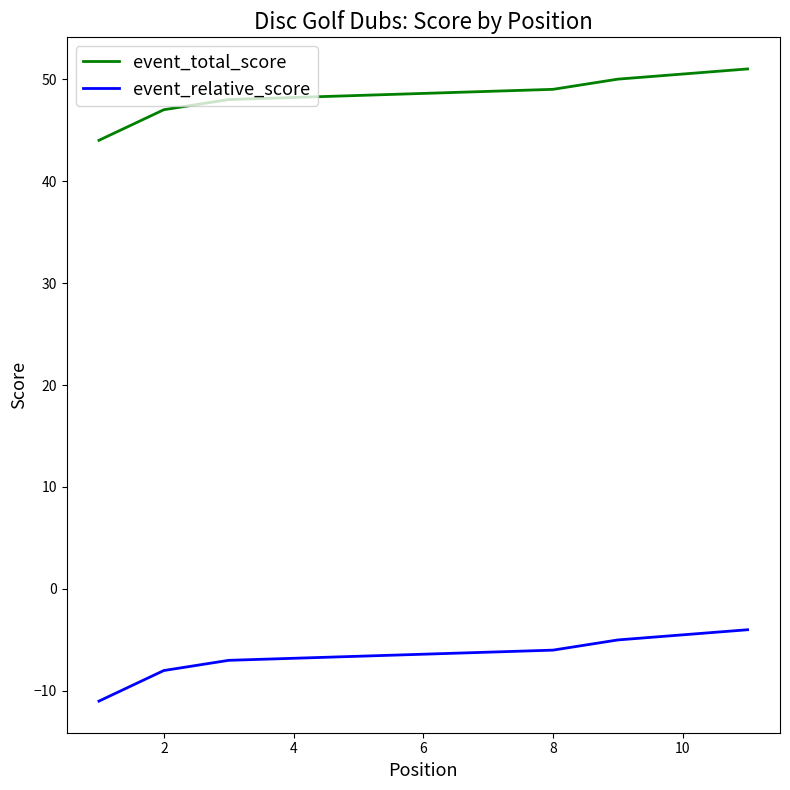

What is the sum of the event_relative_score values at 10 and 8?

-11